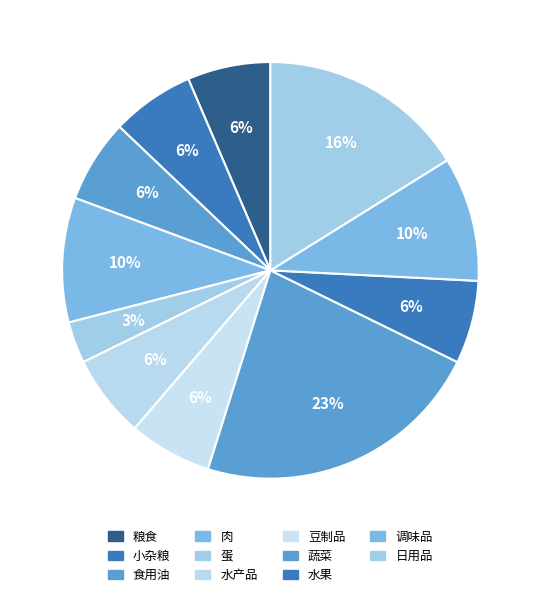

Which slice is the smallest?

蛋